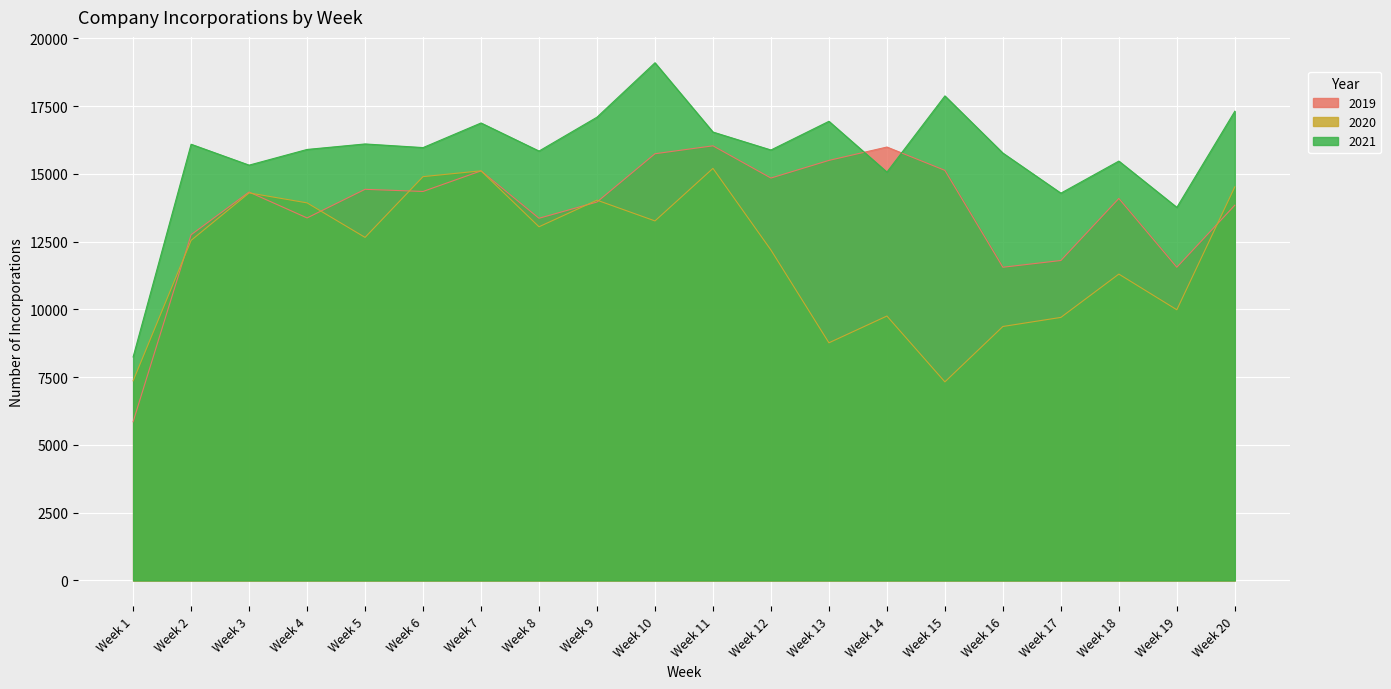

At which category is the sum across all series the highest?

Week 10